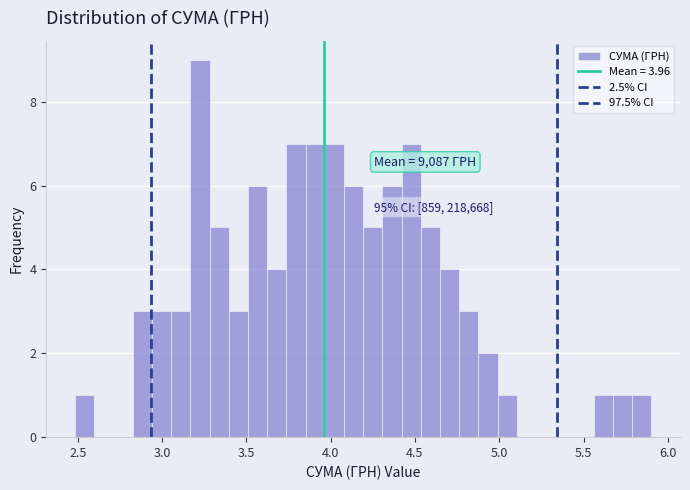

Around what value on the x-axis is the tallest bar? Give the approximate position of its centre, as read against the axis.

3.20